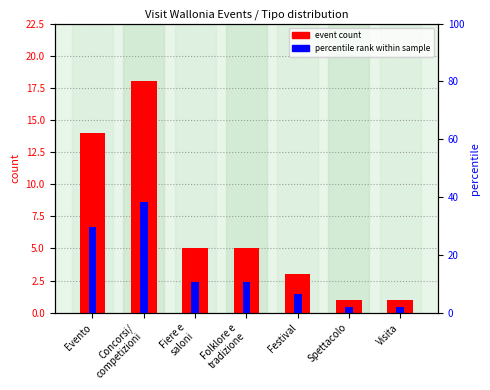

Which series has the largest range (max minus min)?

percentile rank within sample